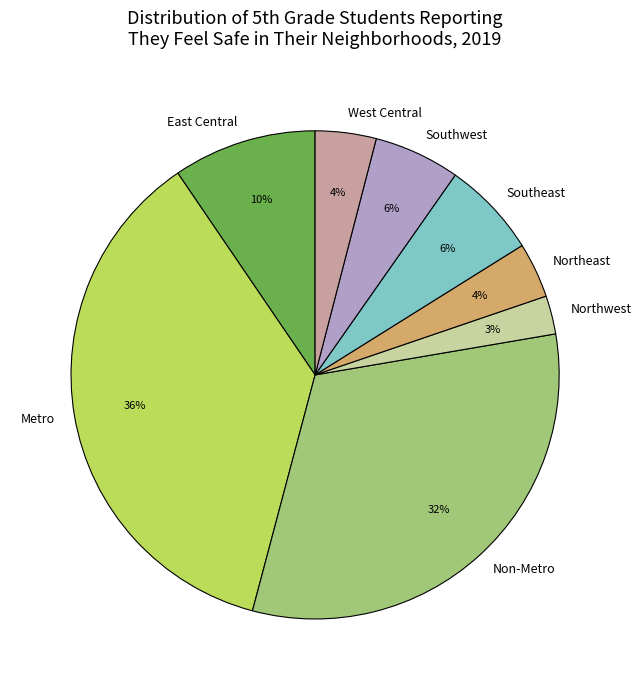

To the nearest percent, what is the combined percentage of East Central and Southeast?

16%